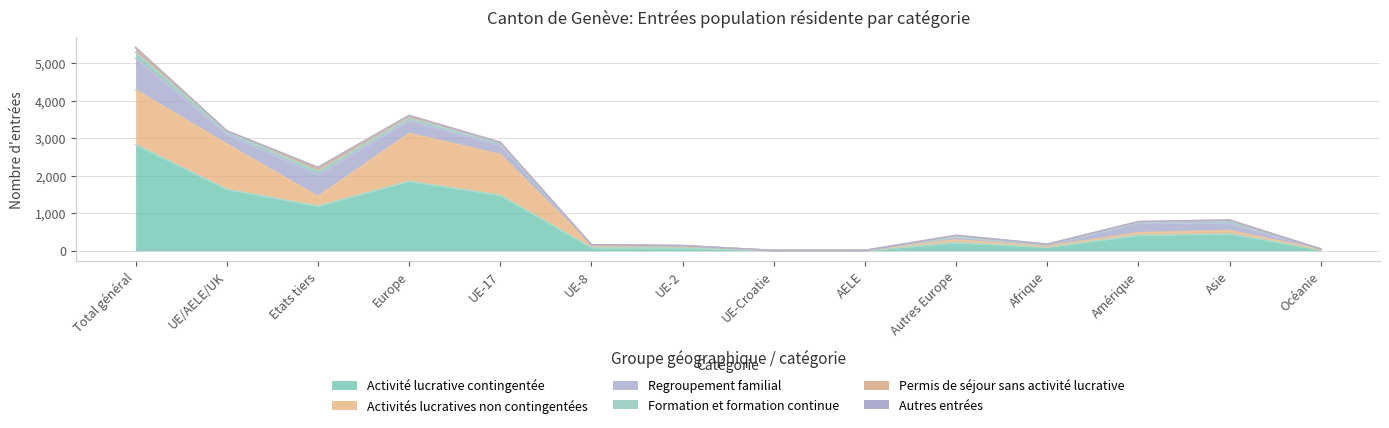

Reading left to right, what are all the values shown in this chart?

Activité lucrative contingentée: Total général=2825	UE/AELE/UK=1637	Etats tiers=1188	Europe=1851	UE-17=1478	UE-8=82	UE-2=68	UE-Croatie=5	AELE=4	Autres Europe=214	Afrique=92	Amérique=410	Asie=449	Océanie=23
Activités lucratives non contingentées: Total général=1459	UE/AELE/UK=1202	Etats tiers=257	Europe=1274	UE-17=1087	UE-8=58	UE-2=52	UE-Croatie=1	AELE=4	Autres Europe=72	Afrique=22	Amérique=69	Asie=89	Océanie=5
Regroupement familial: Total général=839	UE/AELE/UK=264	Etats tiers=575	Europe=337	UE-17=241	UE-8=14	UE-2=9	UE-Croatie=0	AELE=0	Autres Europe=73	Afrique=39	Amérique=258	Asie=189	Océanie=16
Formation et formation continue: Total général=163	UE/AELE/UK=62	Etats tiers=101	Europe=70	UE-17=54	UE-8=4	UE-2=4	UE-Croatie=0	AELE=0	Autres Europe=8	Afrique=3	Amérique=20	Asie=69	Océanie=1
Permis de séjour sans activité lucrative: Total général=127	UE/AELE/UK=29	Etats tiers=98	Europe=70	UE-17=27	UE-8=0	UE-2=2	UE-Croatie=0	AELE=0	Autres Europe=41	Afrique=18	Amérique=18	Asie=21	Océanie=0
Autres entrées: Total général=1	UE/AELE/UK=0	Etats tiers=1	Europe=1	UE-17=0	UE-8=0	UE-2=0	UE-Croatie=0	AELE=0	Autres Europe=1	Afrique=0	Amérique=0	Asie=0	Océanie=0